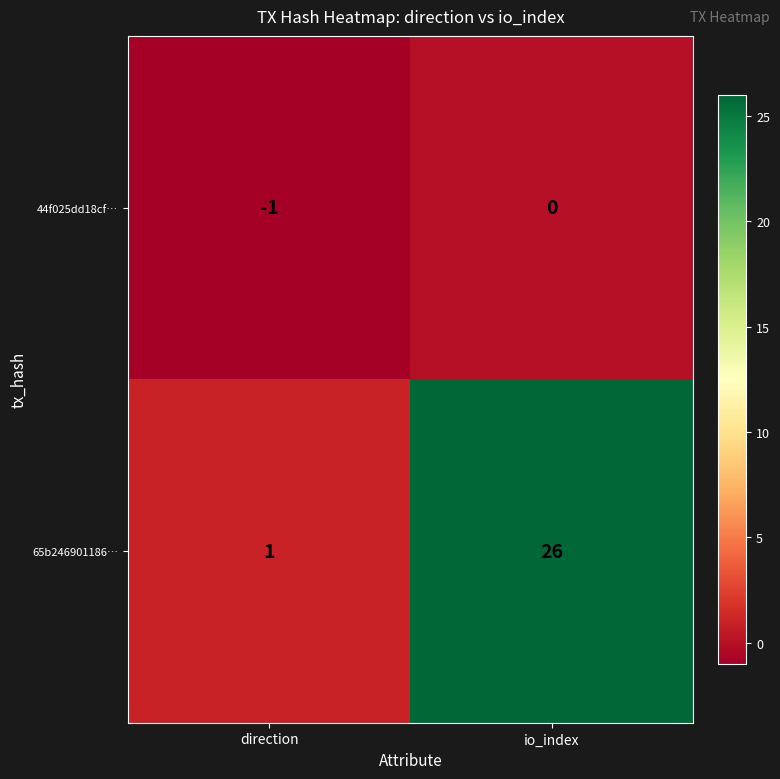

Reading left to right, what are all the values shown in this chart?

44f025dd18cf…: direction=-1	io_index=0
65b246901186…: direction=1	io_index=26